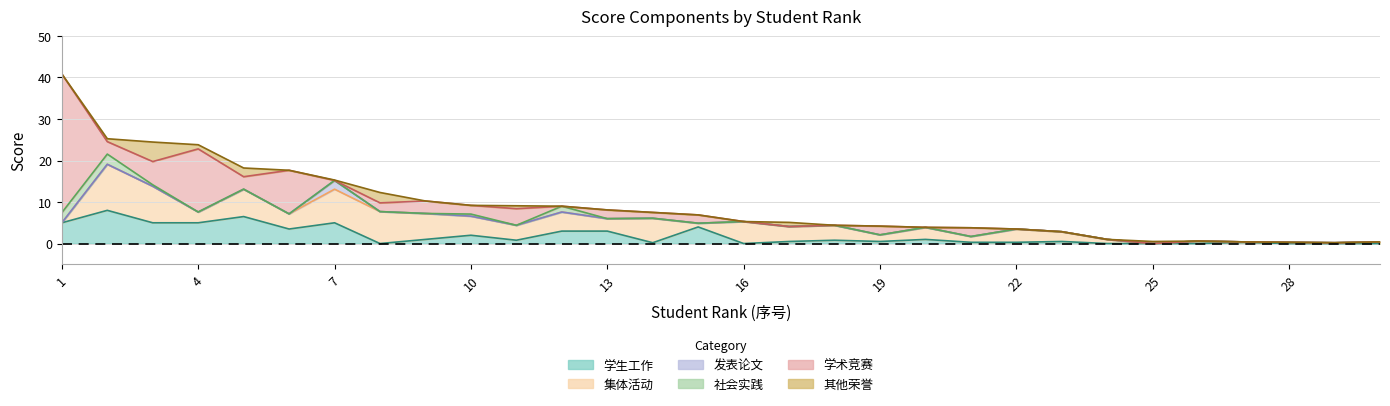

What are all the series names shown in the legend?

学生工作, 集体活动, 发表论文, 社会实践, 学术竞赛, 其他荣誉